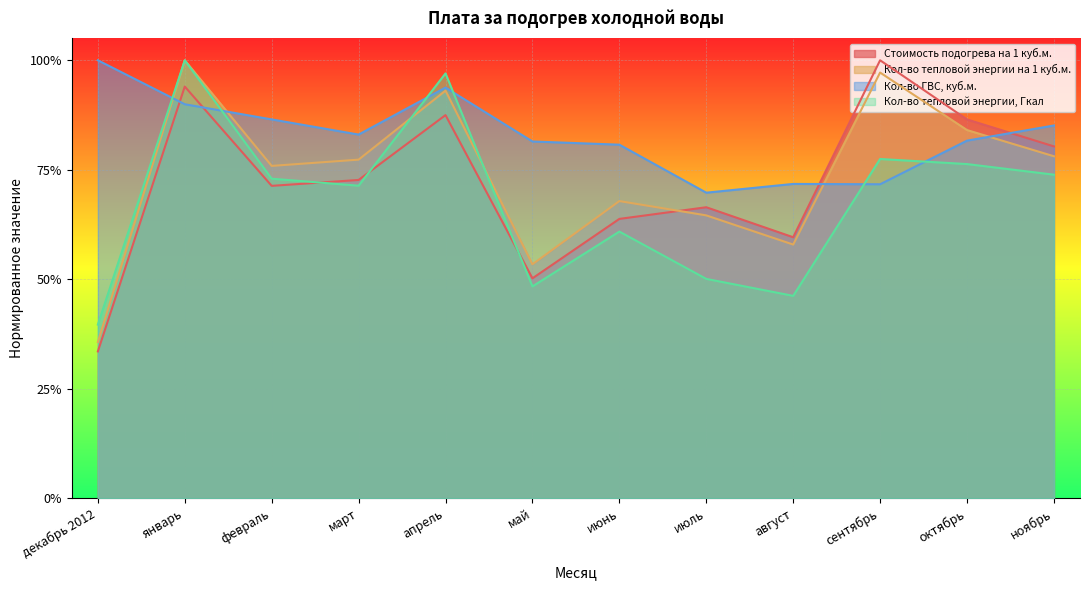

Does the chart display data point markers on the line(s)?

No